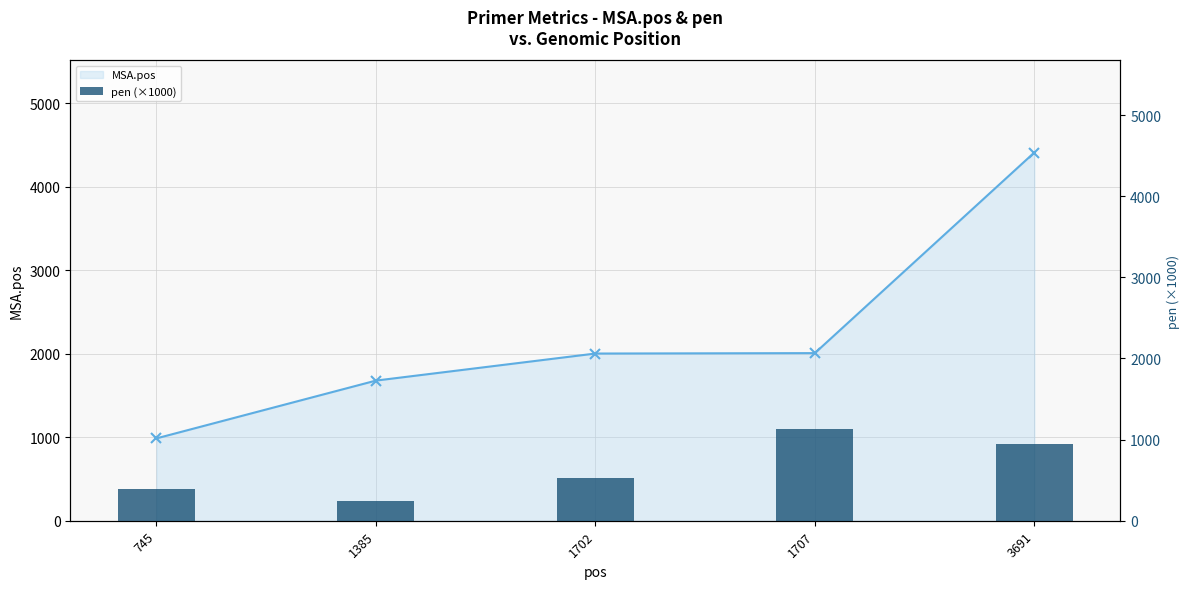

Which has a higher value, 745 or 1385?

1385